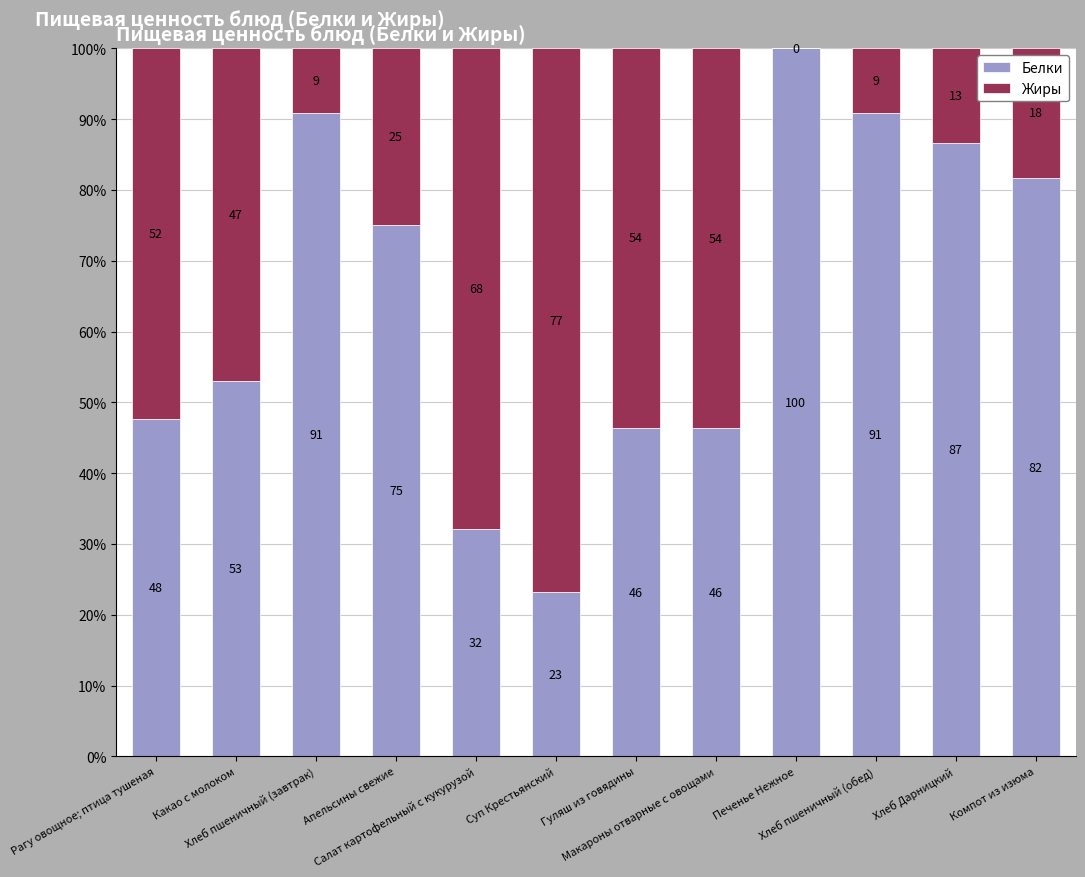

How many data points does each series have?

12